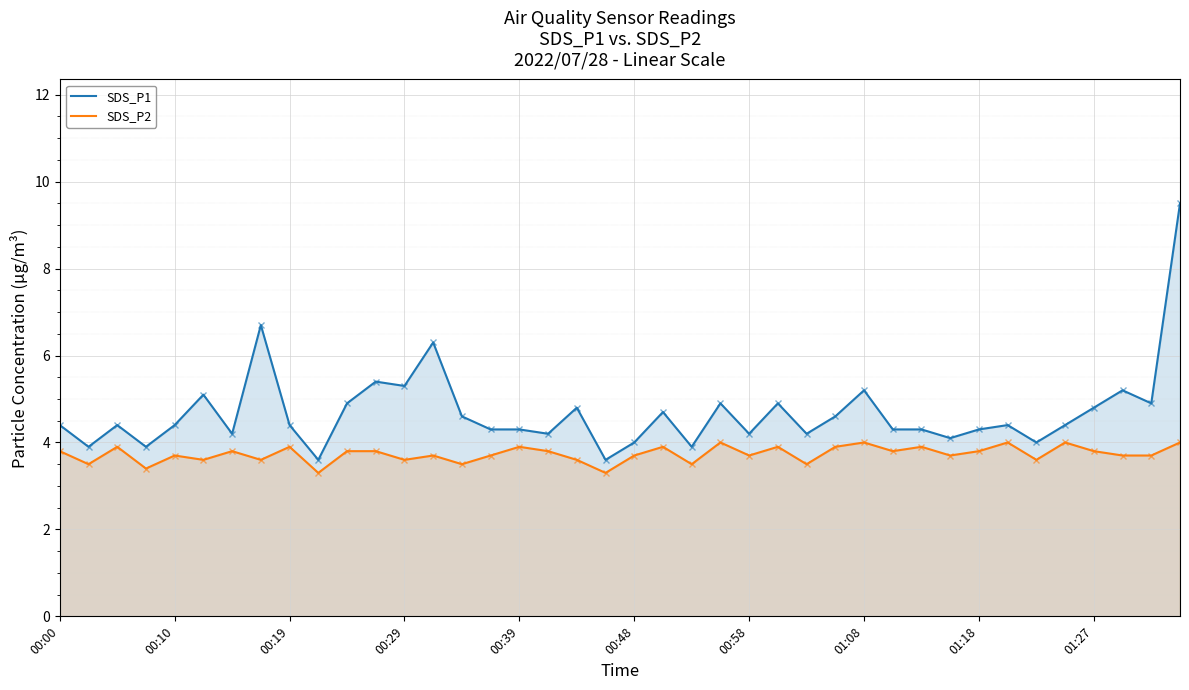

What position from the left is 15?

16